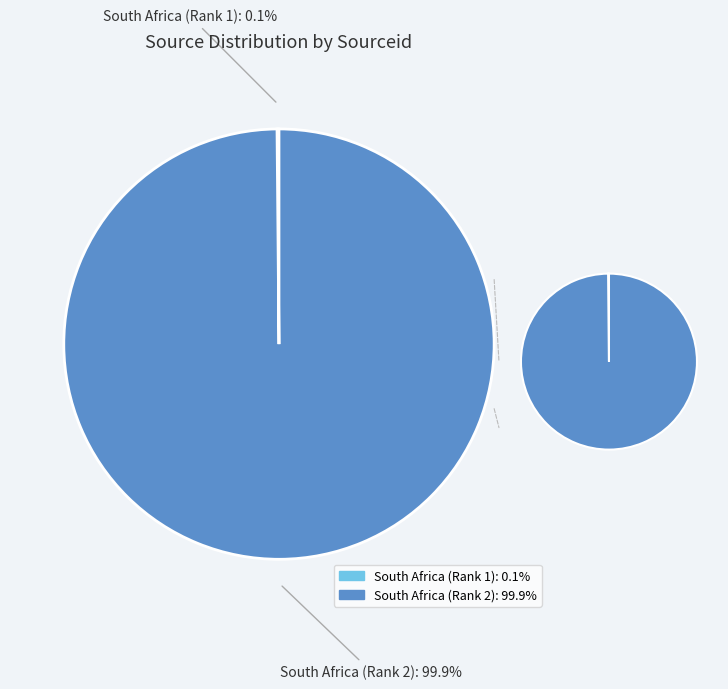

What percentage do South Africa (Rank 2) and South Africa (Rank 1) together represent?

100.0%